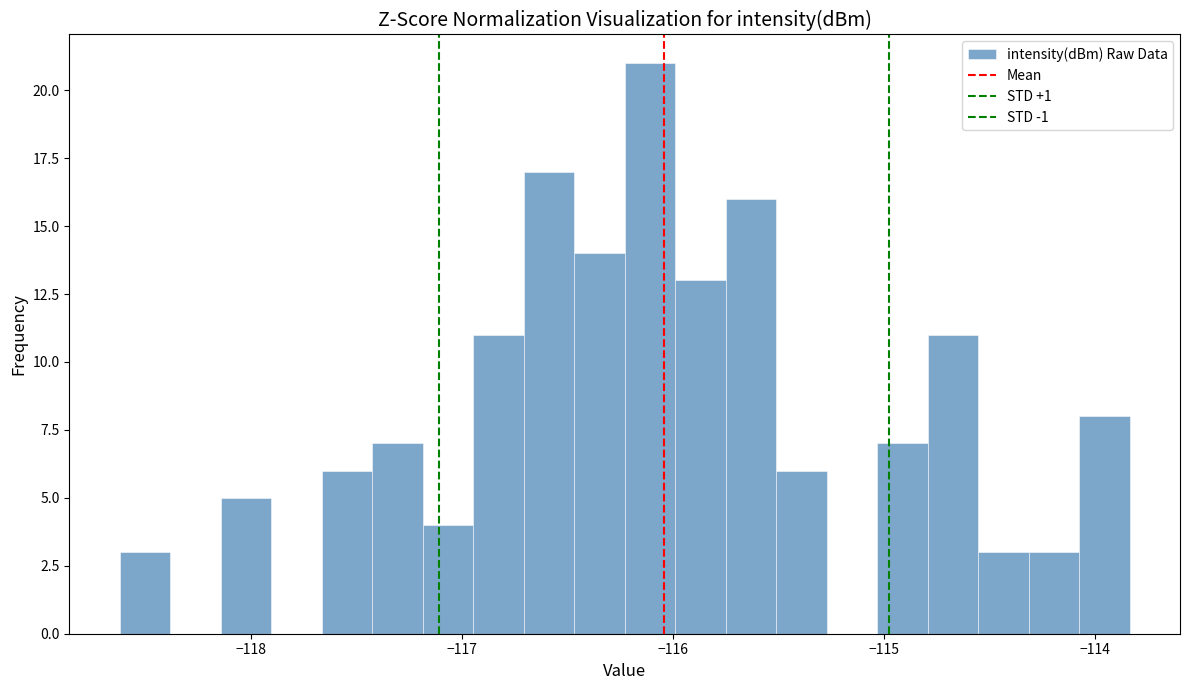

Around what value on the x-axis is the tallest bar? Give the approximate position of its centre, as read against the axis.

-116.1